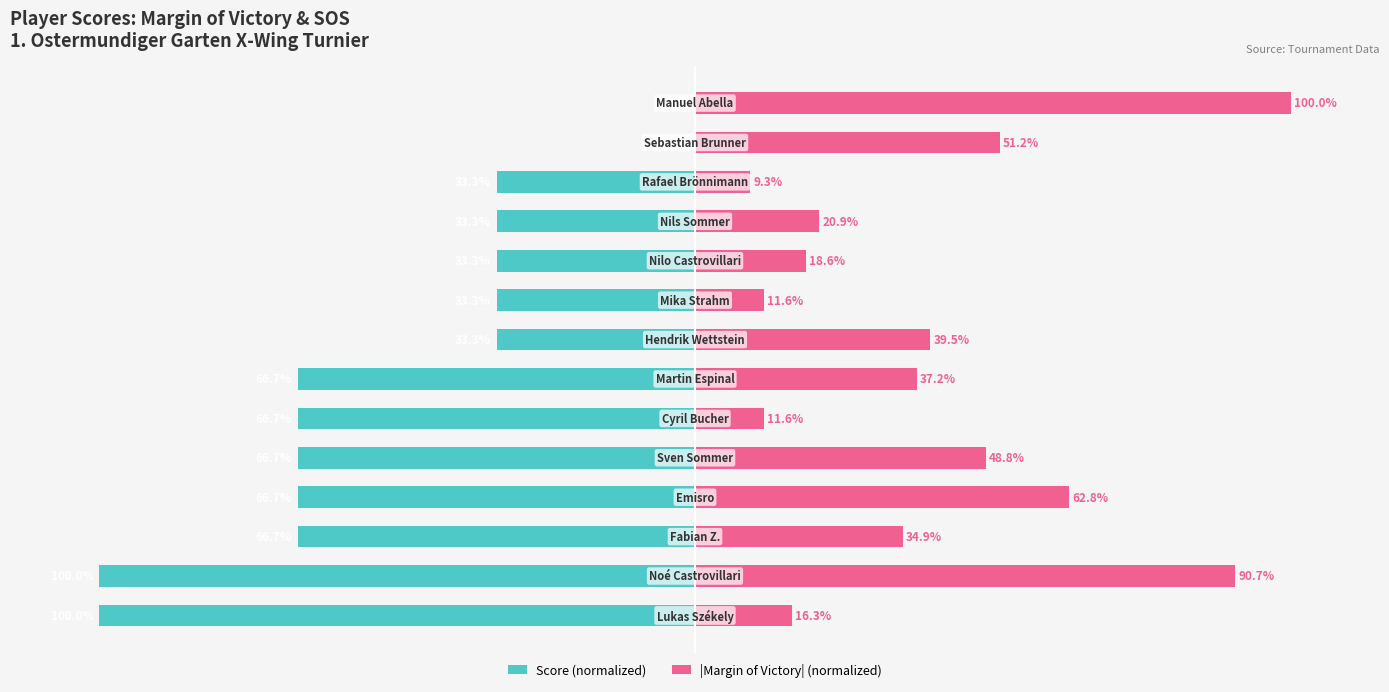

Which series has the largest range (max minus min)?

Score (normalized)